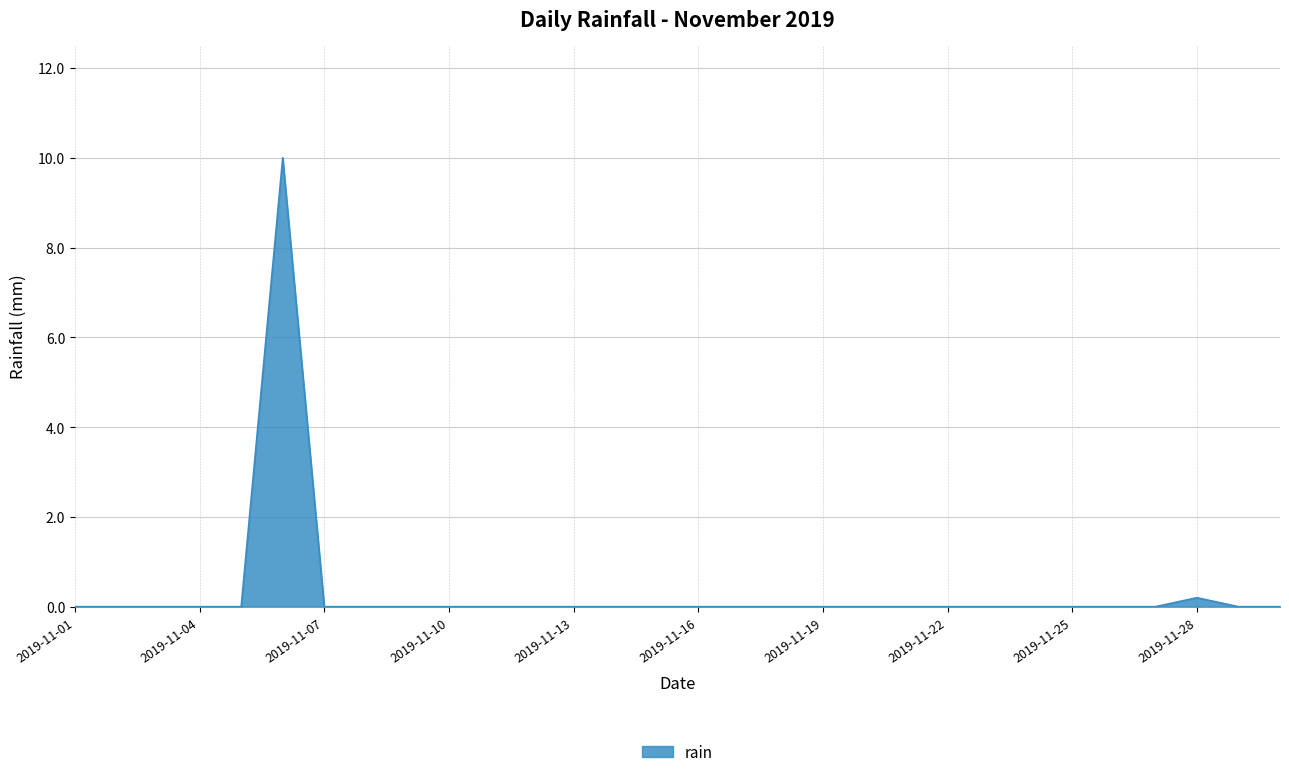

What is the maximum value shown in the chart?

10.0